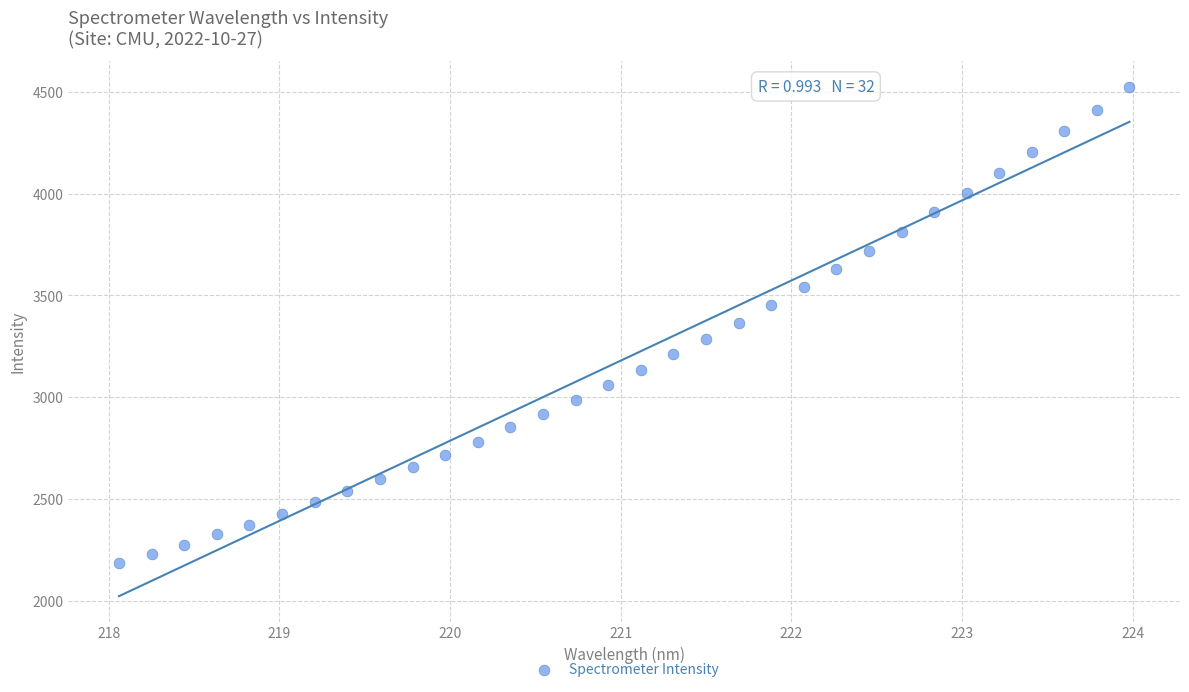

What is the range of X values (max minus min)?

5.9